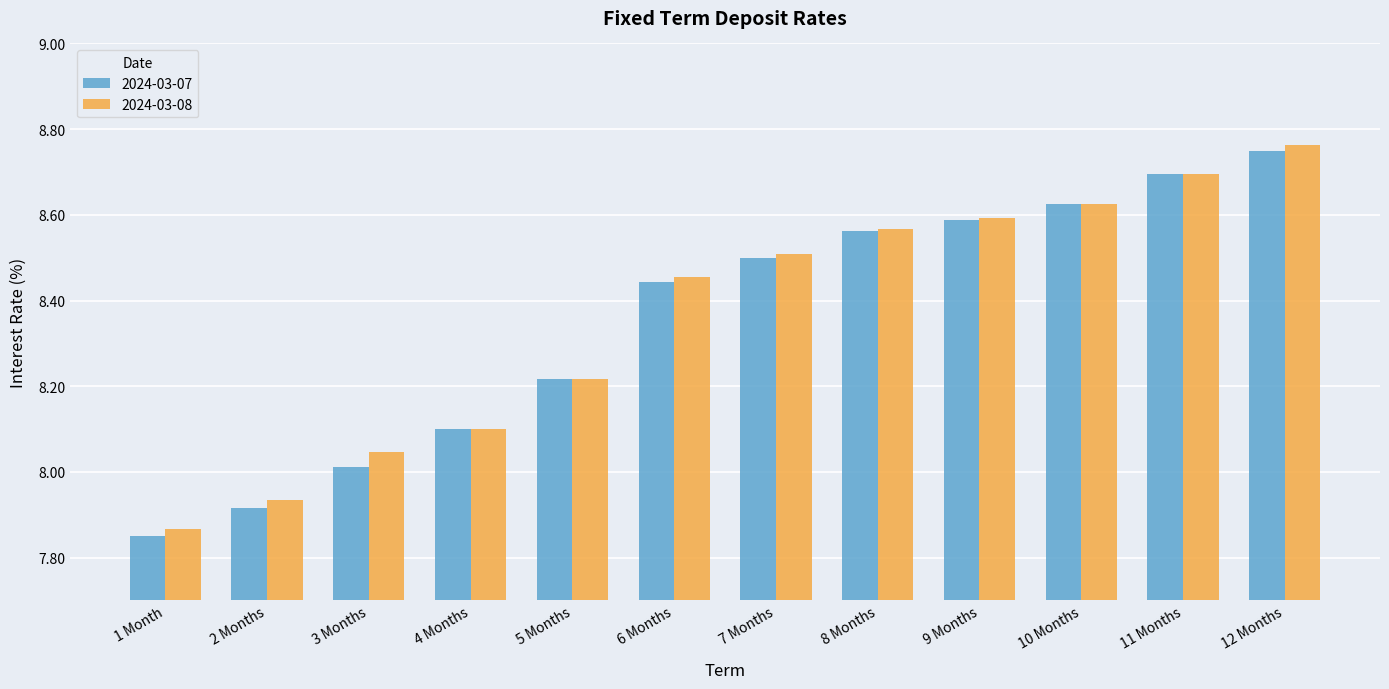

Which series has the largest range (max minus min)?

2024-03-07